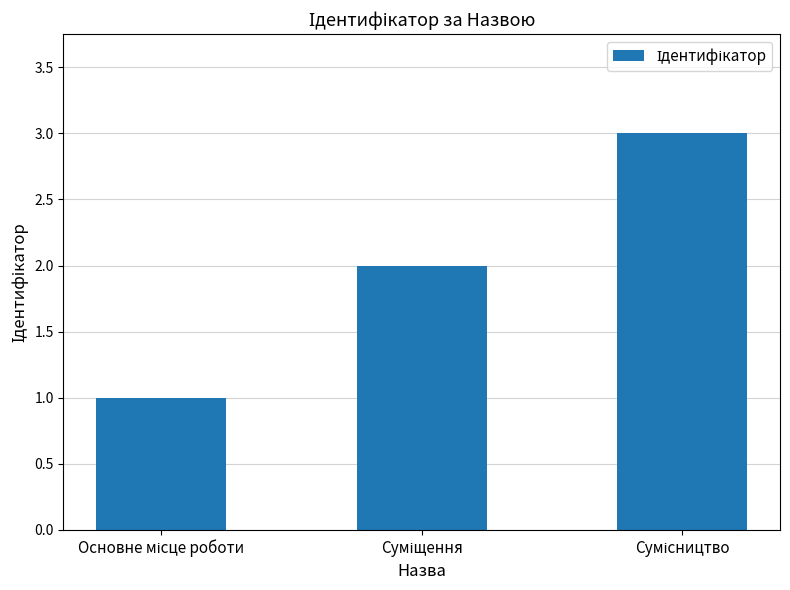

What is the maximum value shown in the chart?

3